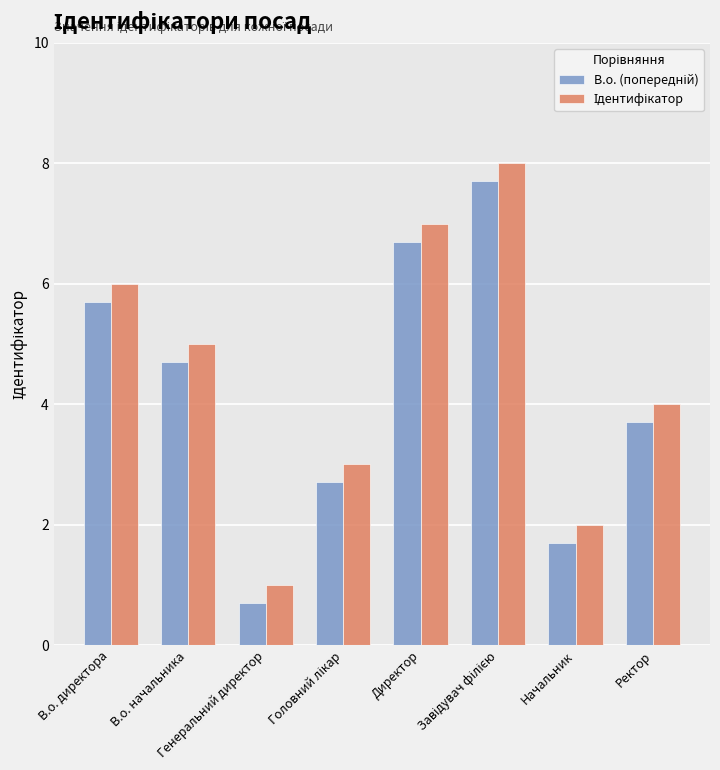

What is the minimum value shown in the chart?

0.7